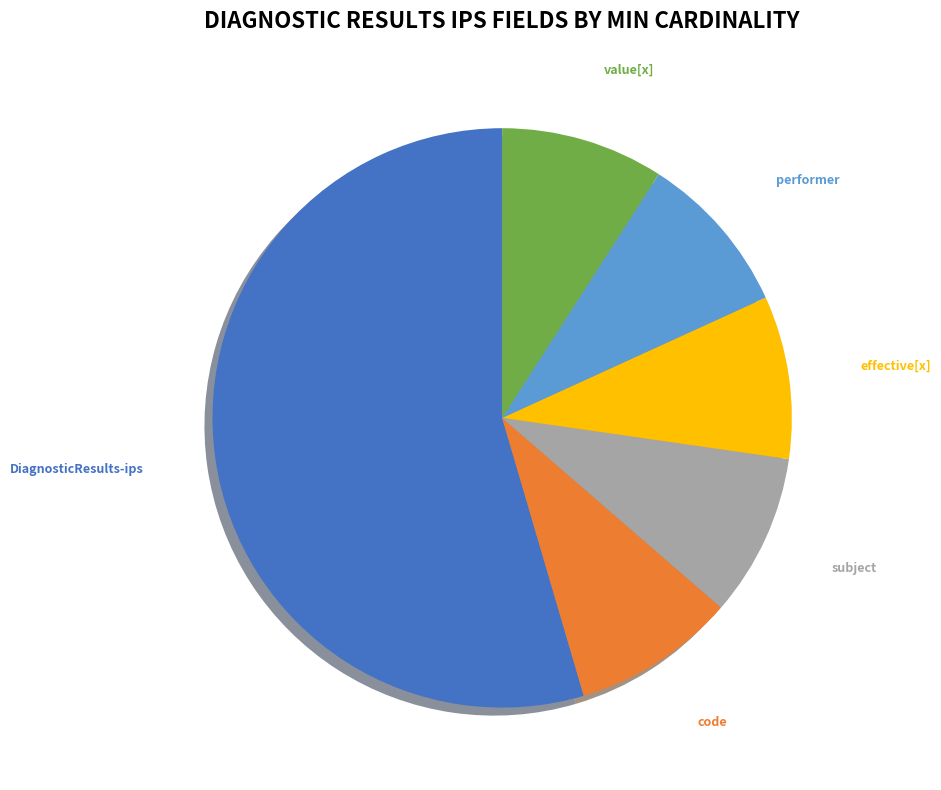

To the nearest percent, what percentage of the pie is code?

9%